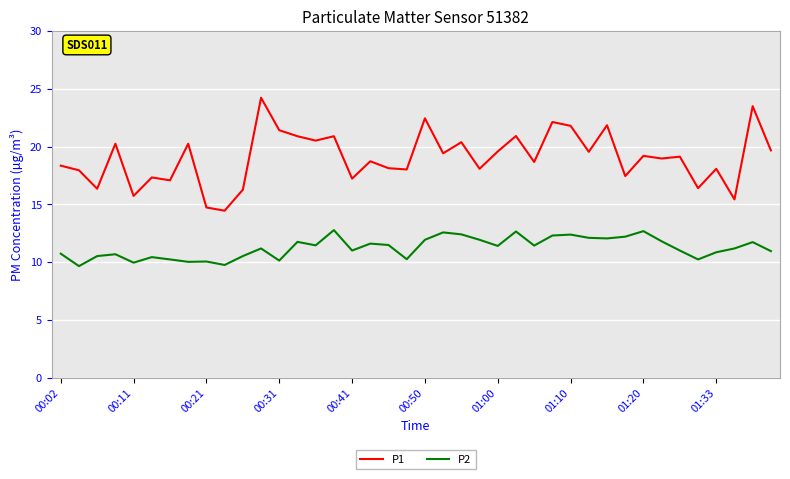

Which series has the largest total across all categories?

P1